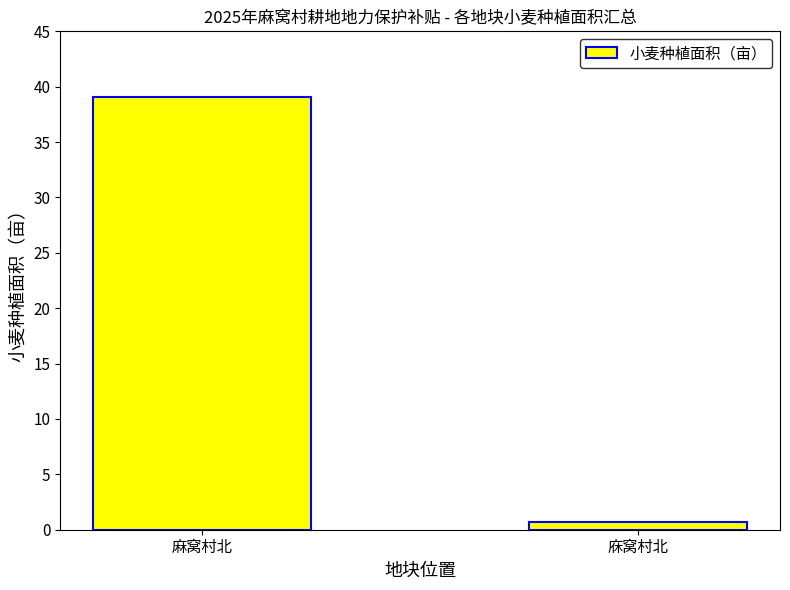

What is the smallest value displayed?

0.7